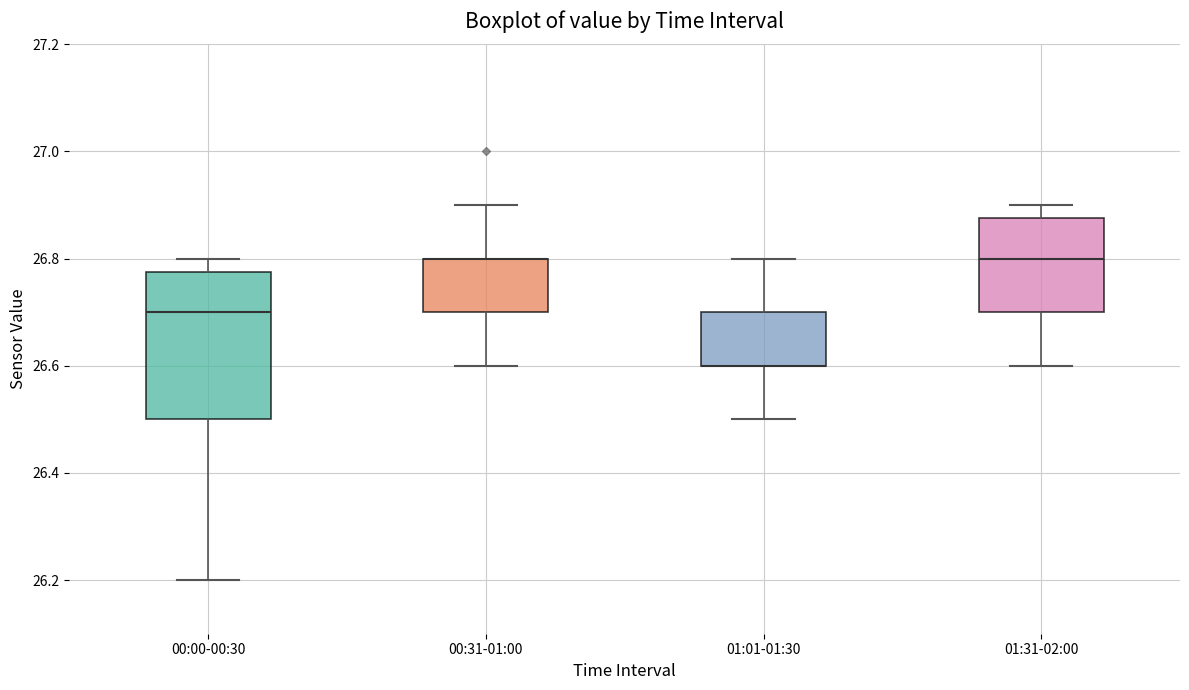

Which box is the tallest, from its lower edge to its upper edge?

00:00-00:30